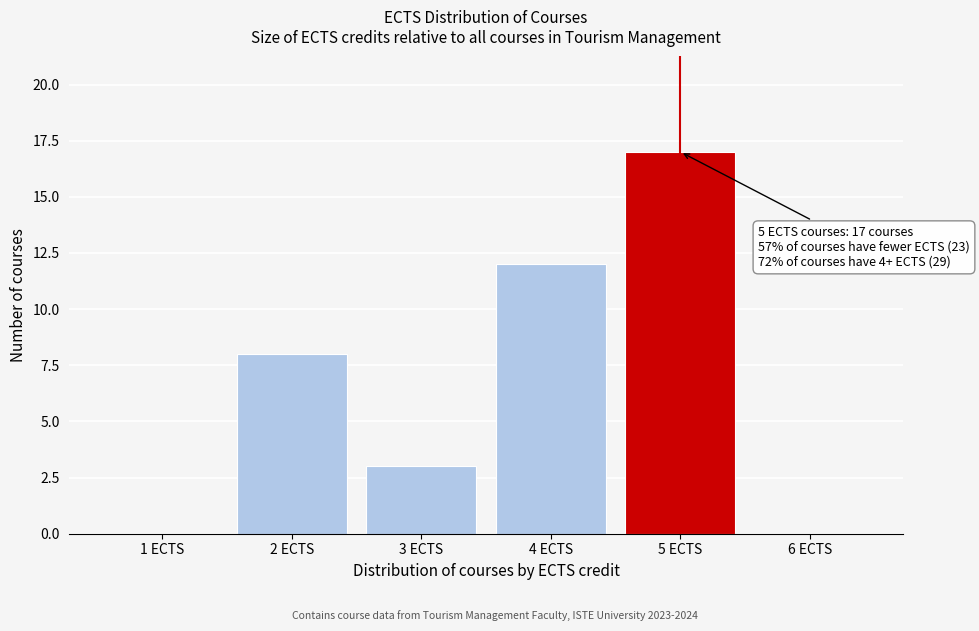

Reading left to right, extract all data points from this chart.

1 ECTS=0	2 ECTS=8	3 ECTS=3	4 ECTS=12	5 ECTS=17	6 ECTS=0